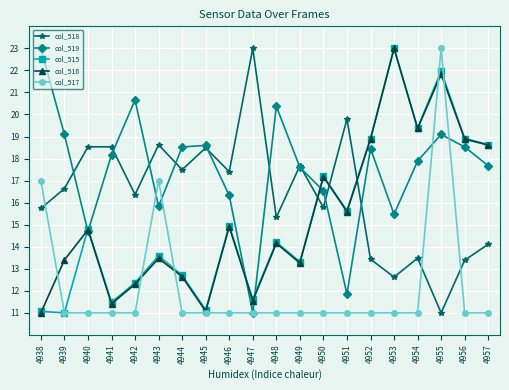

Which series changed the most between 4949 and 4951?

col_519